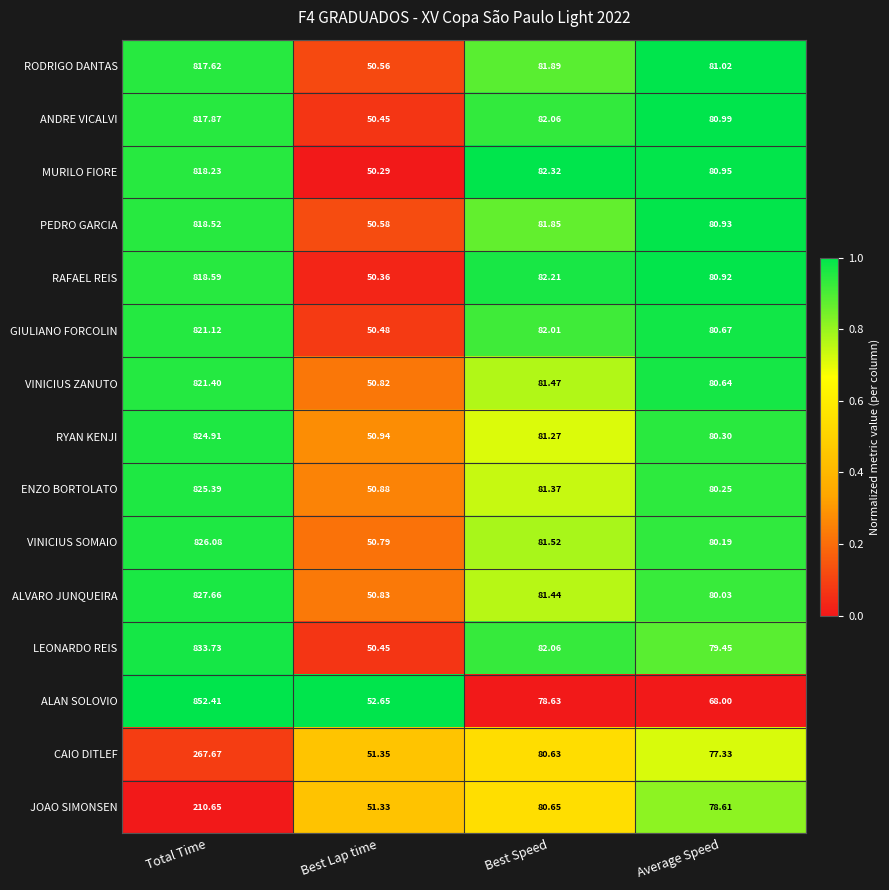

Is the value of RODRIGO DANTAS at Total Time greater than the value of RAFAEL REIS at Best Speed?

Yes